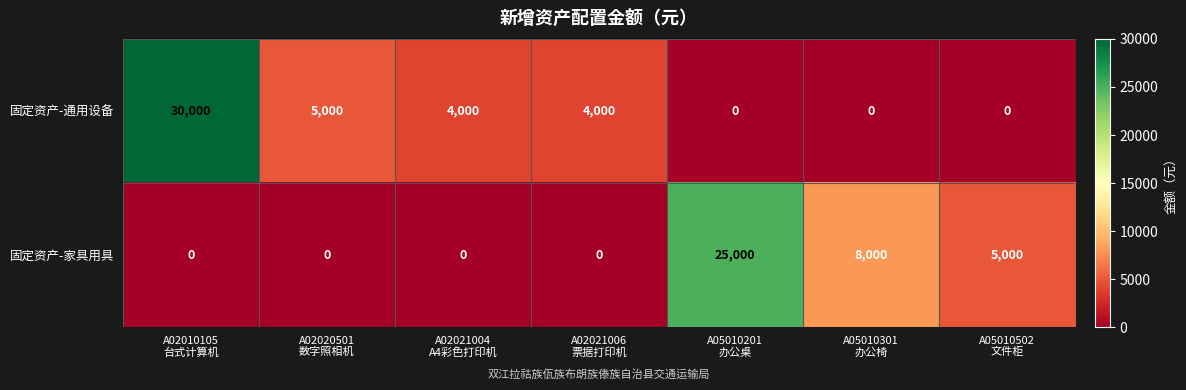

Rank the series at A02010105
台式计算机 from highest to lowest value.

固定资产-通用设备, 固定资产-家具用具